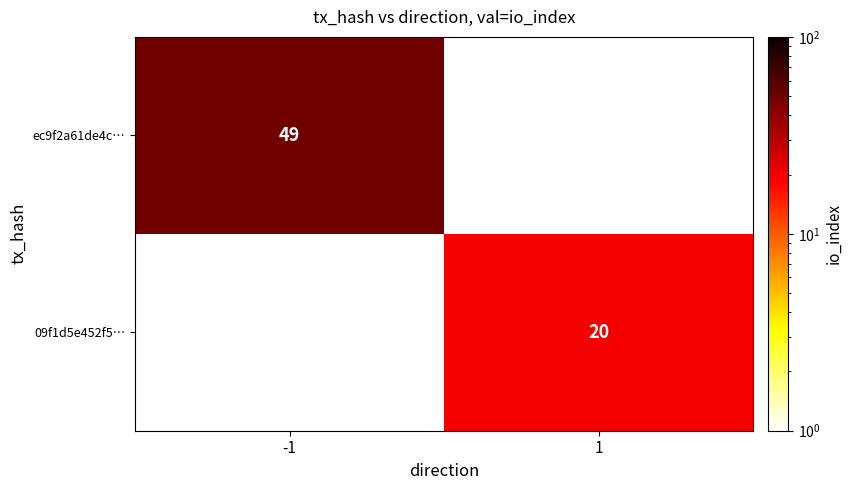

The 09f1d5e452f5… series shows 20 at 1. True or false?

True